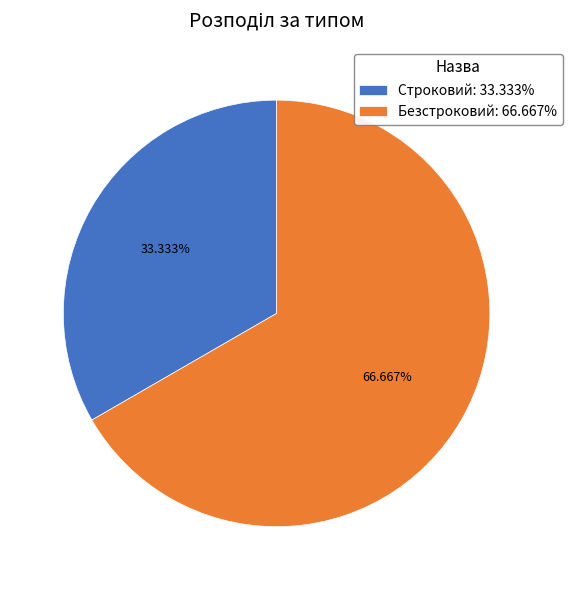

What is the ratio of the value at Строковий to the value at Безстроковий?

0.5